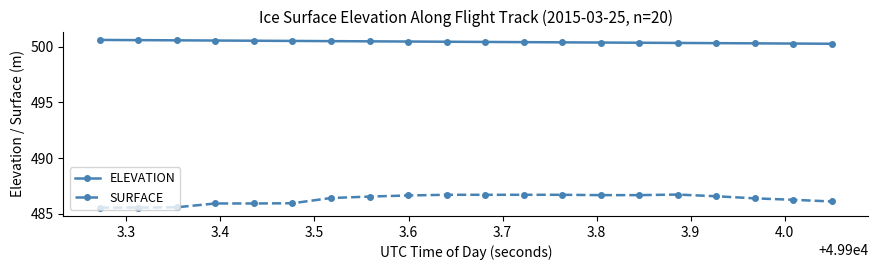

Which series has the widest spread of values?

SURFACE